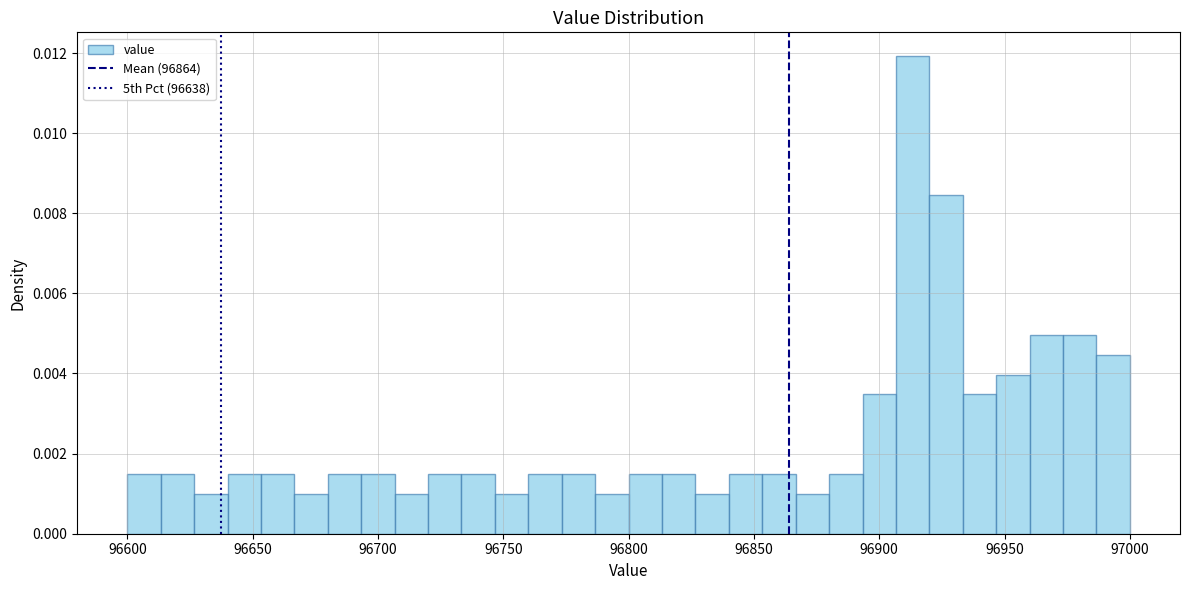

Read against the x-axis, roughly where is the centre of the tallest bar?

96915